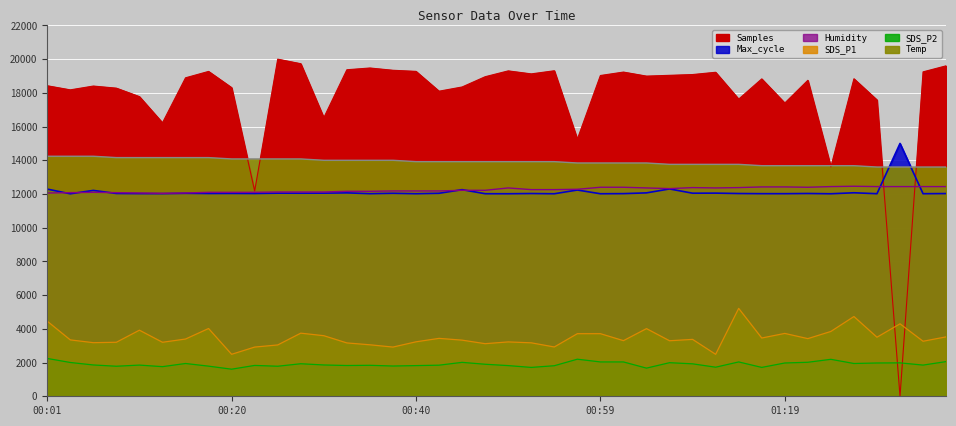

True or false: SDS_P2 has a value of 1820.0 at 00:40.

True